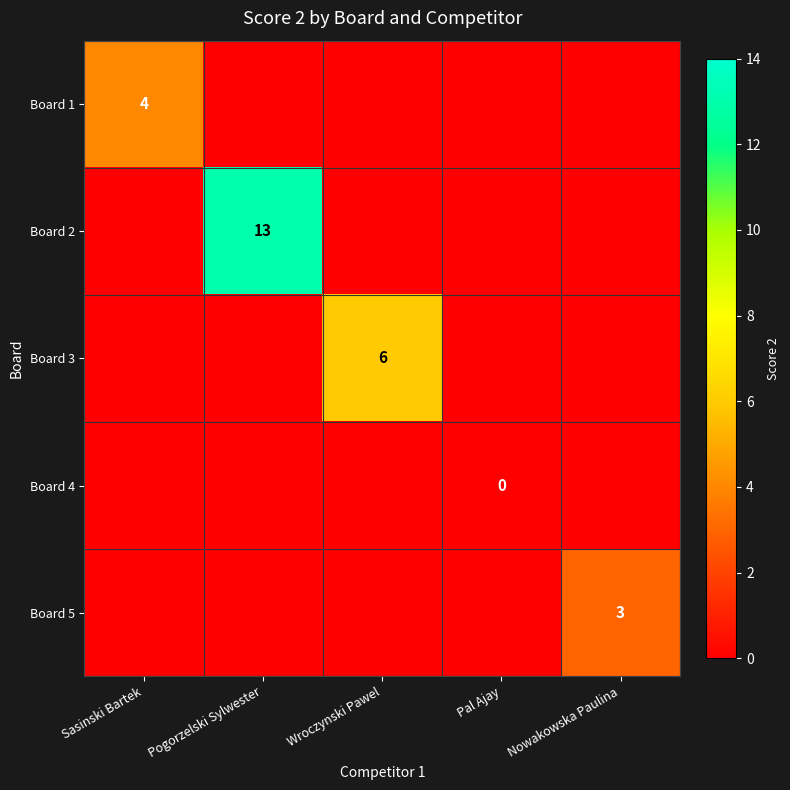

What is the spread (max minus min) of values at Pogorzelski Sylwester?

13